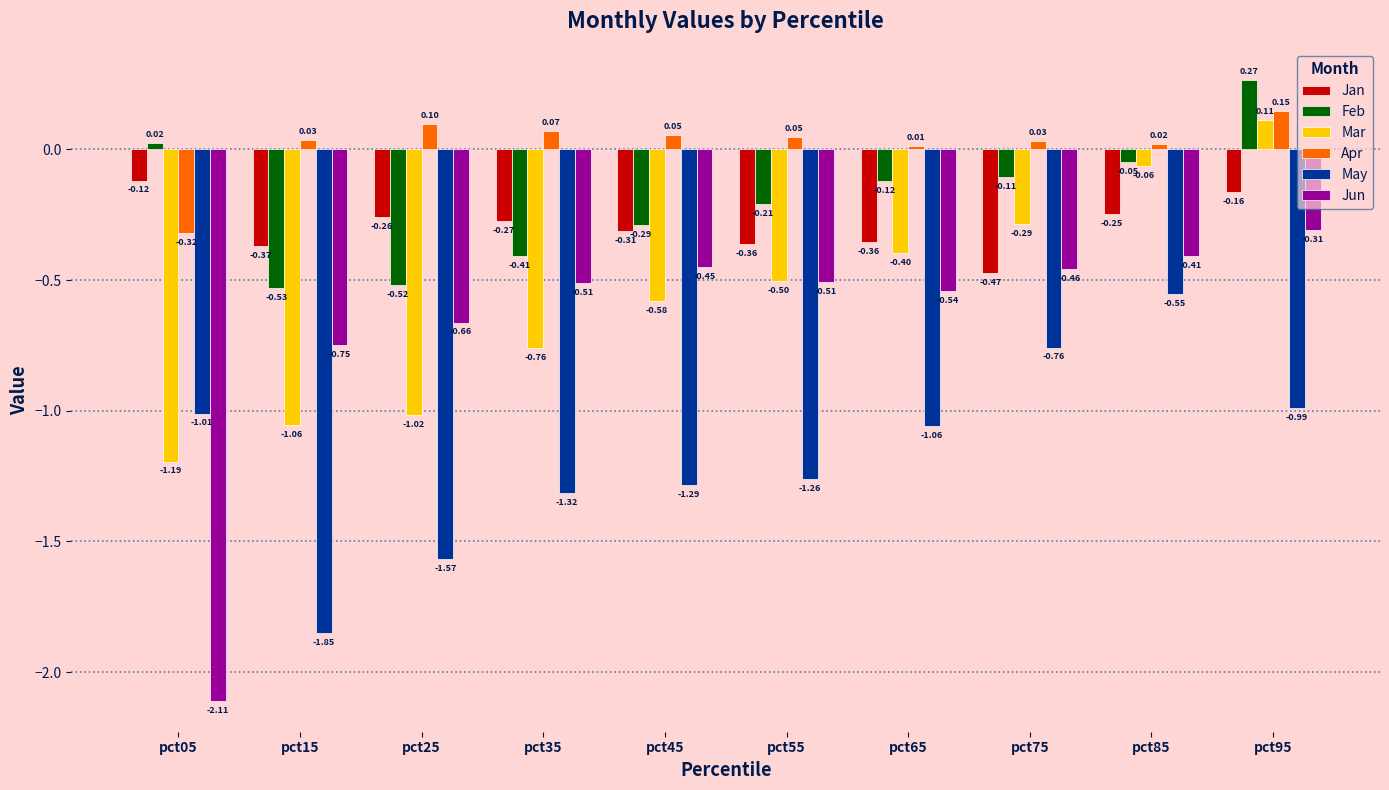

What is the difference between the maximum and second lowest values in the Mar series?

1.2